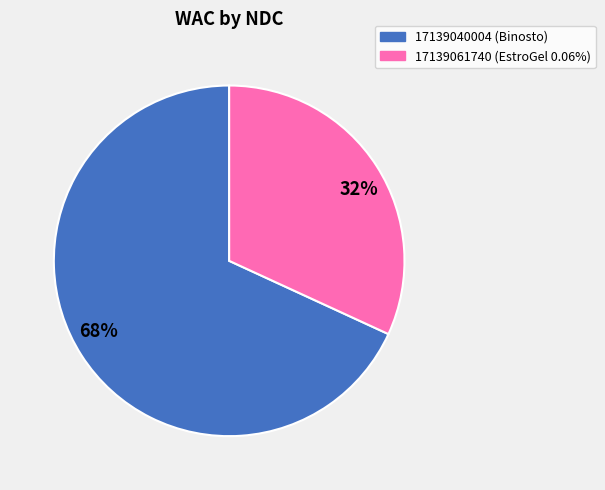

Is there any slice that represents more than half of the pie?

Yes